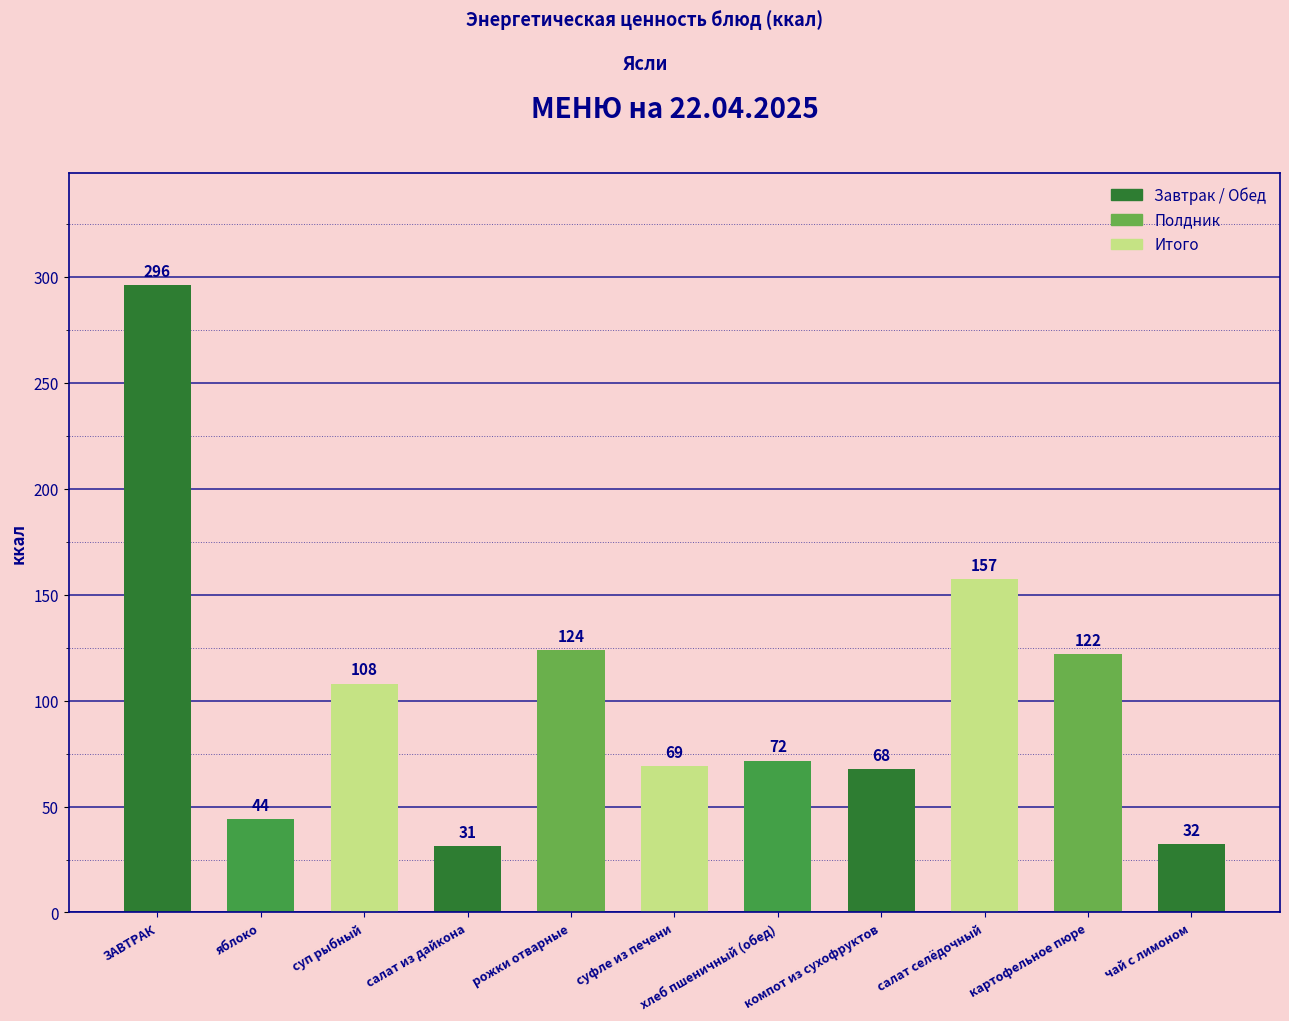

At which category does the chart reach its minimum across all series?

салат из дайкона